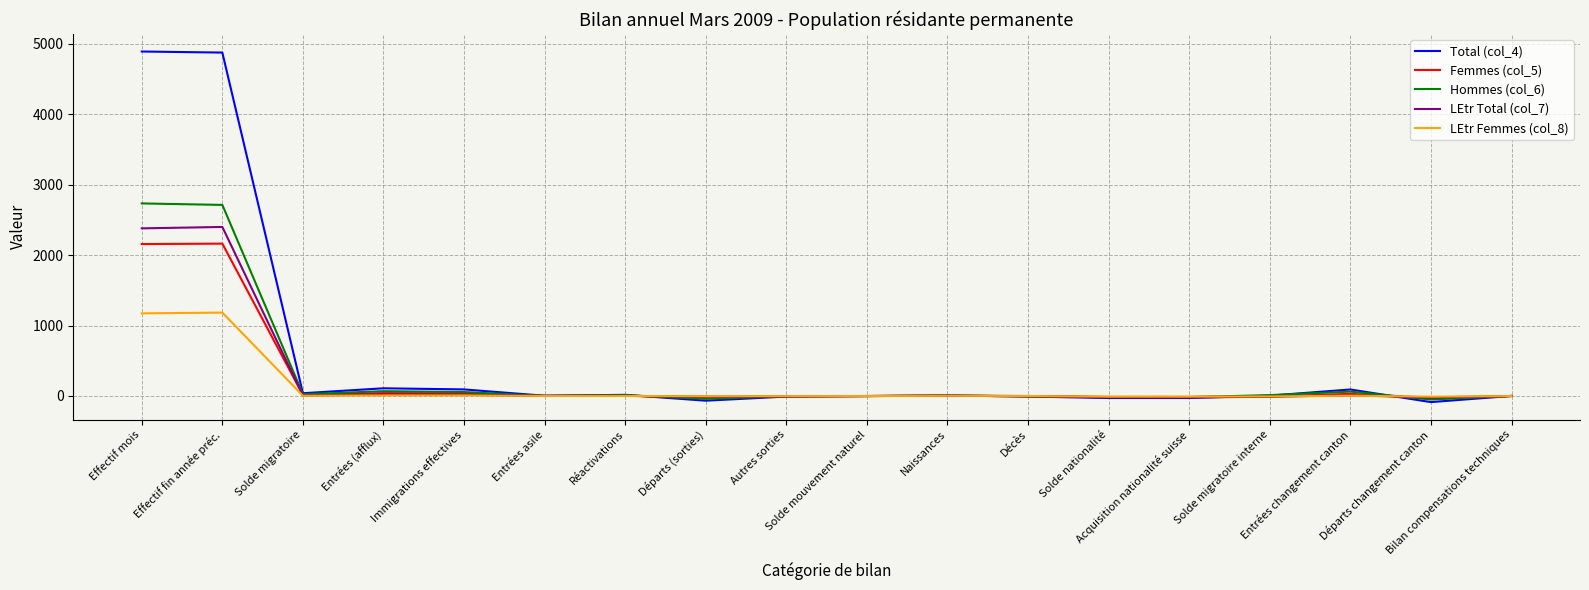

Which series has the largest range (max minus min)?

Total (col_4)